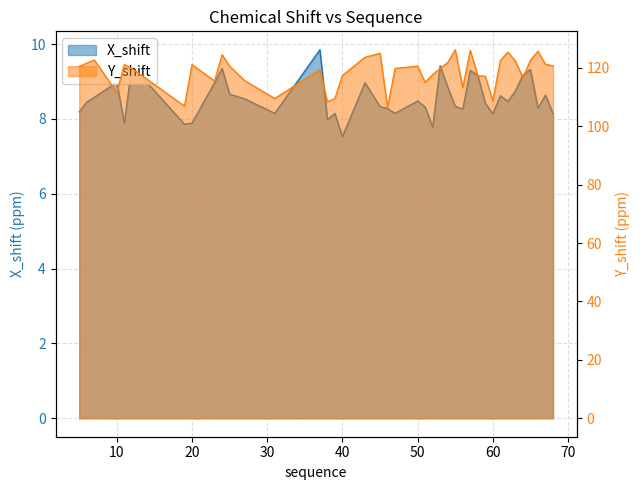

Which has a higher value, 55 or 68?

55